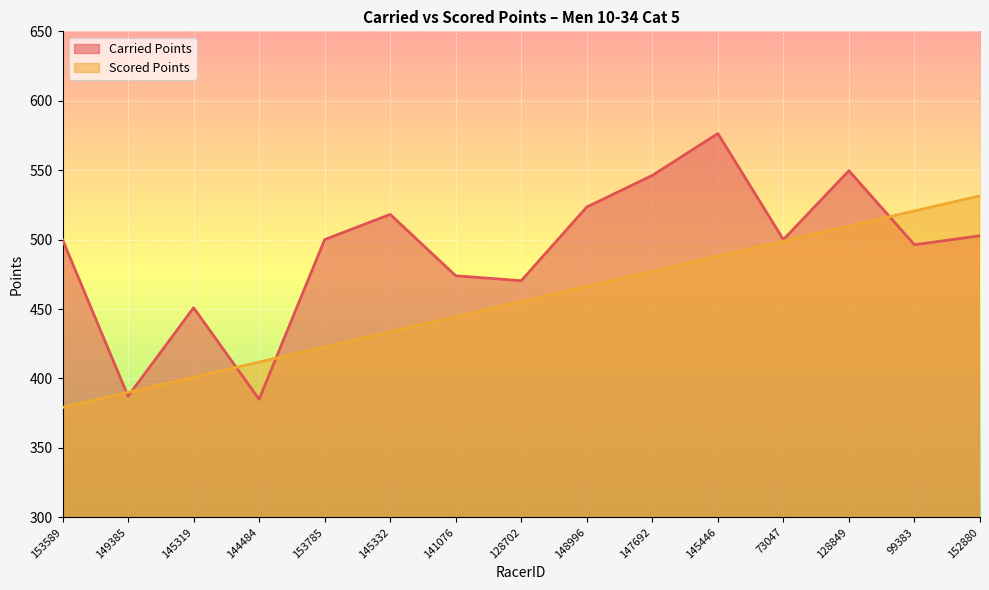

After their last crossing, which series has the higher values: Scored Points or Carried Points?

Scored Points